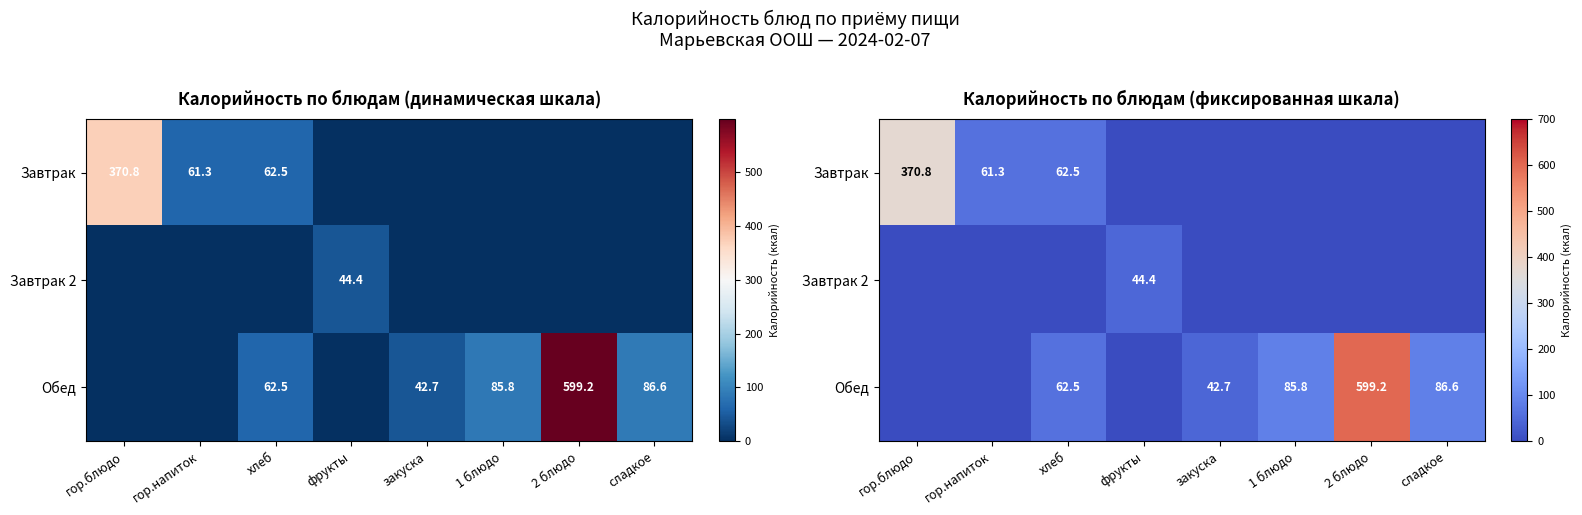

How many values in the Завтрак series exceed 0?

3